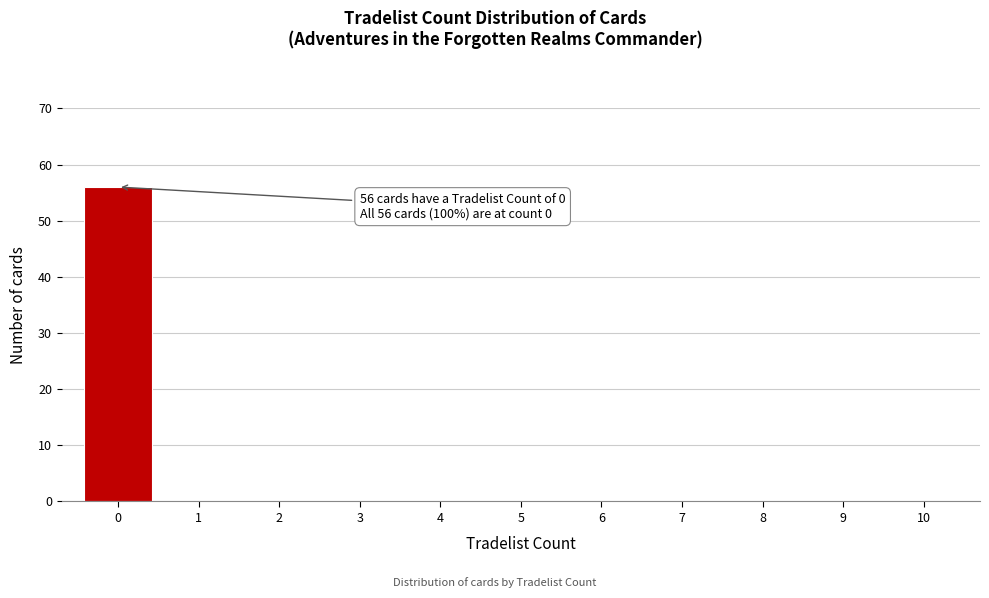

Reading left to right, extract all data points from this chart.

0=56	1=0	2=0	3=0	4=0	5=0	6=0	7=0	8=0	9=0	10=0